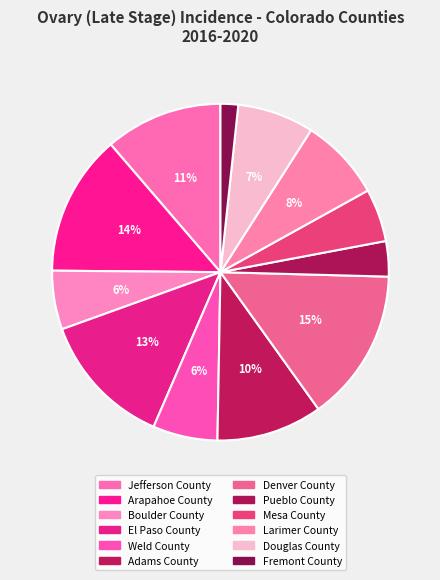

To the nearest percent, what is the difference between the Arapahoe County and Denver County slice percentages?

1%